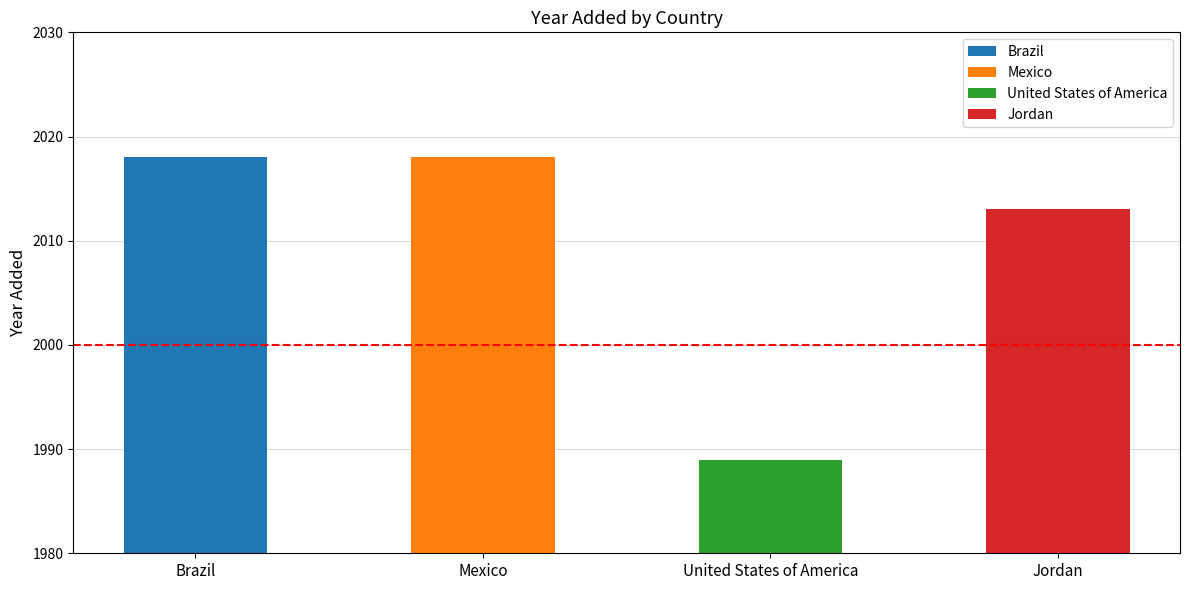

The value at Jordan is 2013. True or false?

True